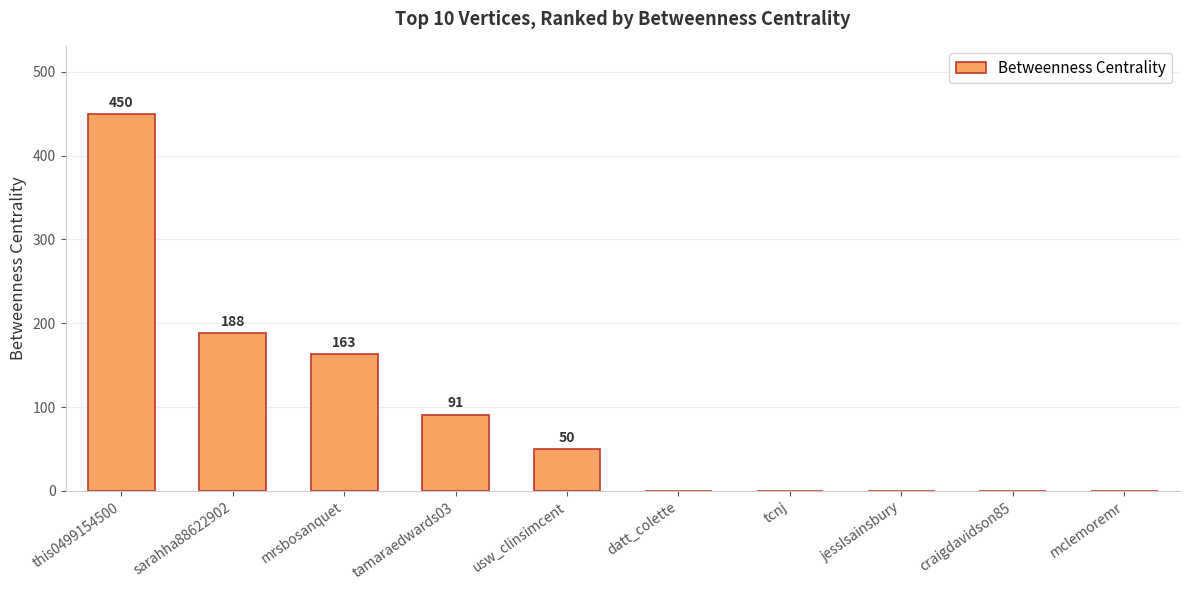

What is the sum of the values at mclemoremr and mrsbosanquet?

163